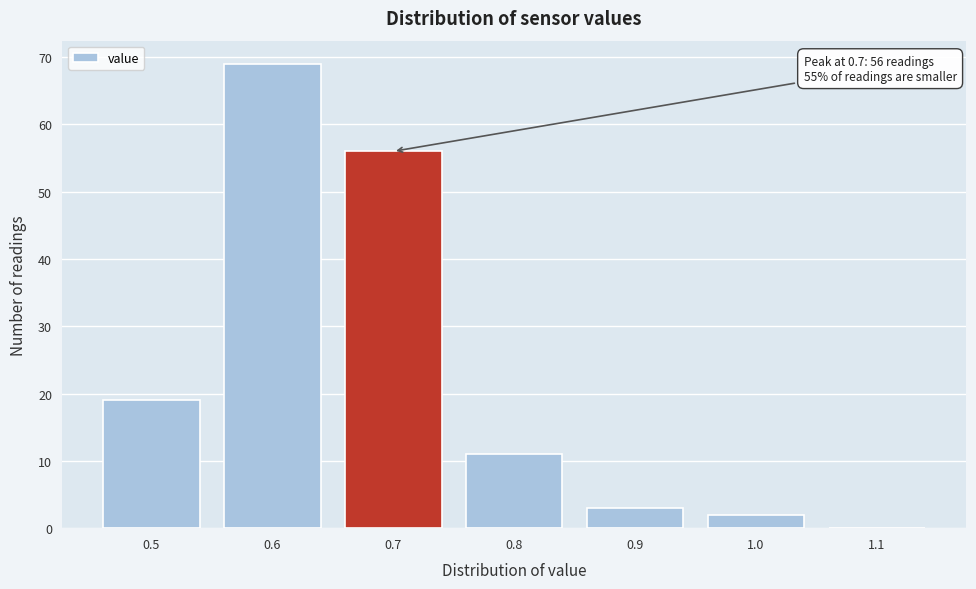

Over which range of the x-axis is the bar tallest?

0.55 to 0.65